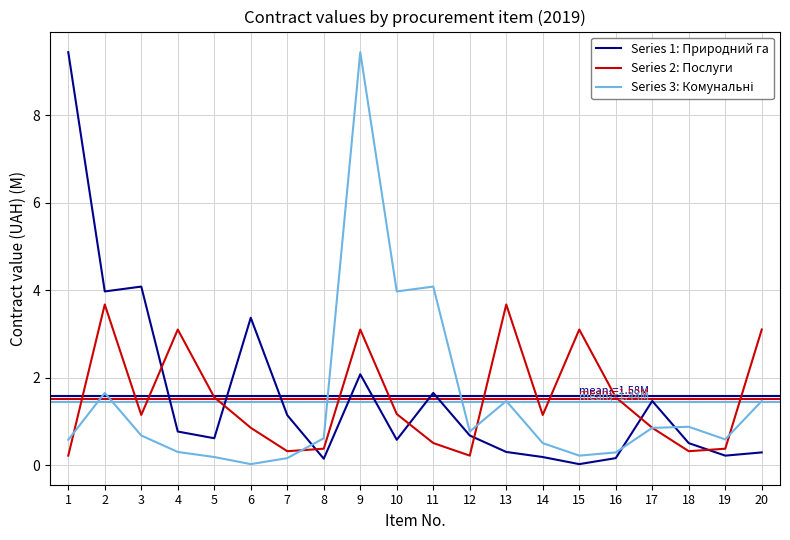

The Series 2: Послуги series shows 3.1 at 20. True or false?

True